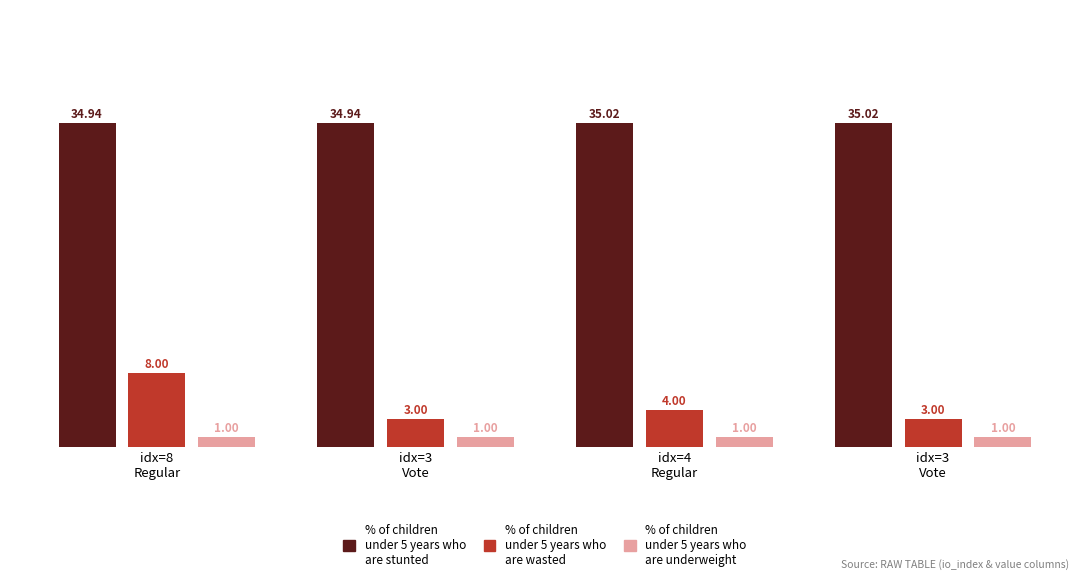

How many bars are there in total?

12